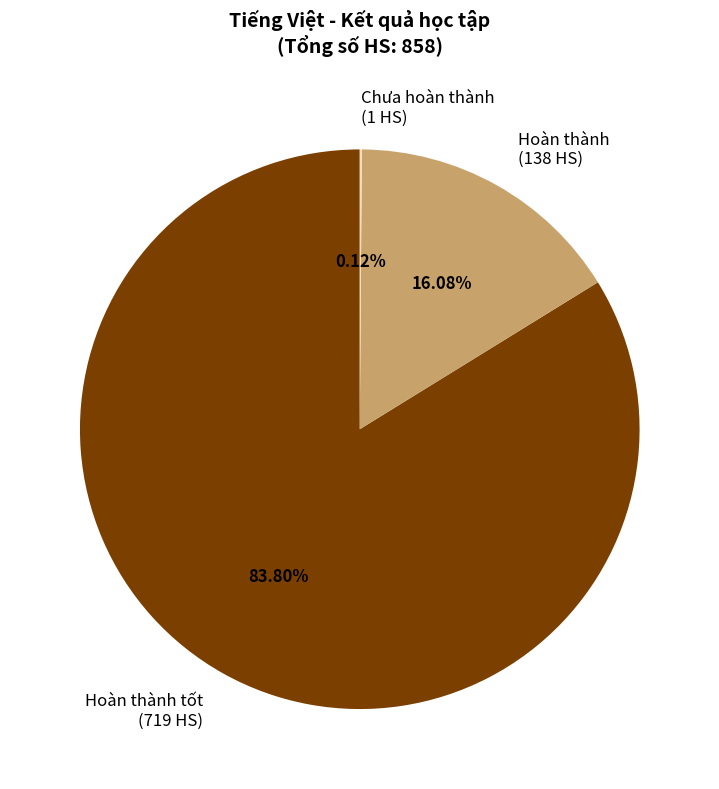

Is there a majority slice in this chart?

Yes